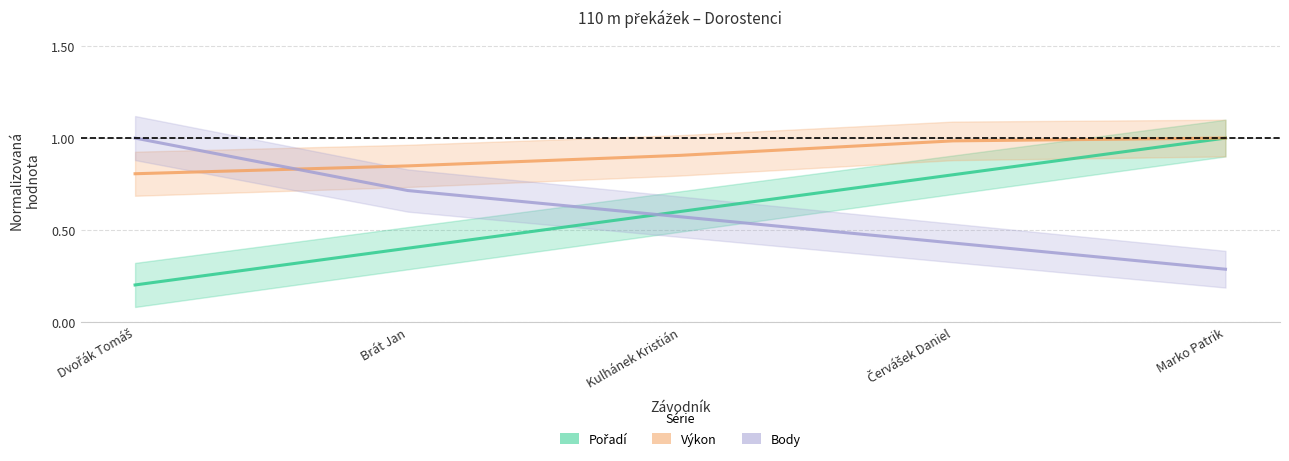

What position from the left is Brát Jan?

2